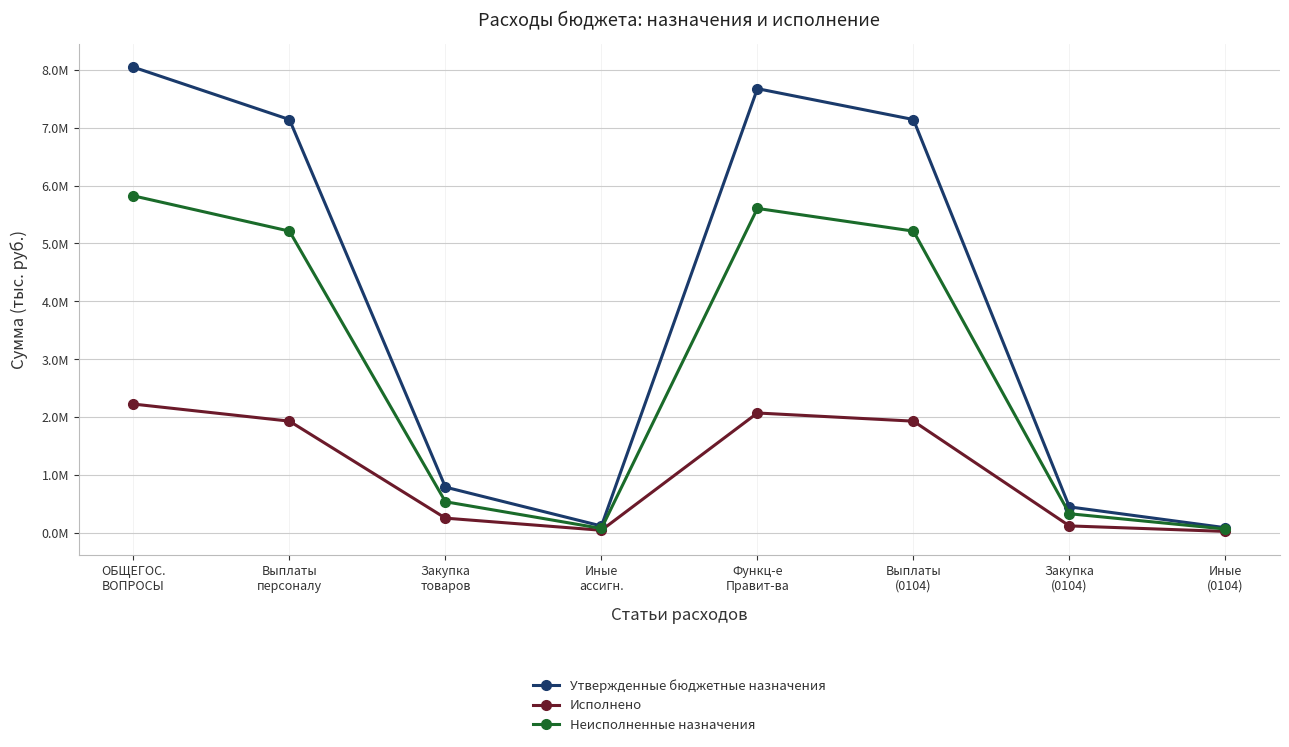

What position from the right is Закупка
(0104)?

2